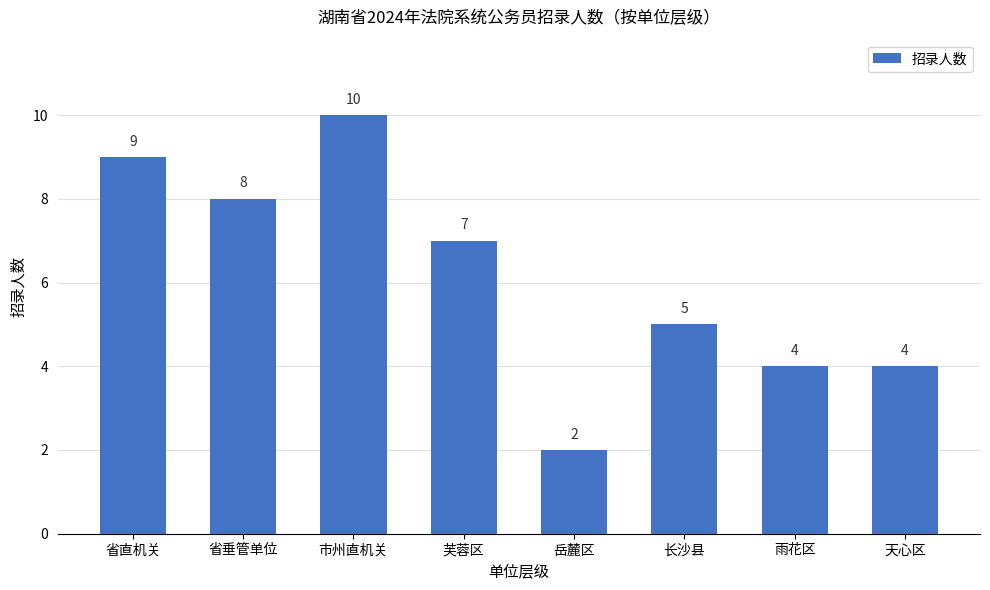

What is the sum of the values at 省直机关 and 长沙县?

14